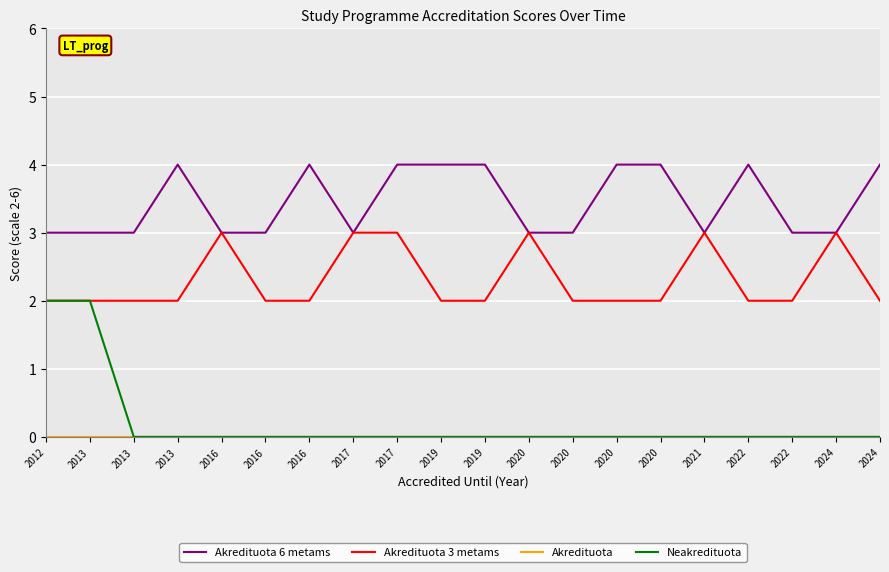

Rank the series at 2024 from highest to lowest value.

Akredituota 6 metams, Akredituota 3 metams, Akredituota, Neakredituota